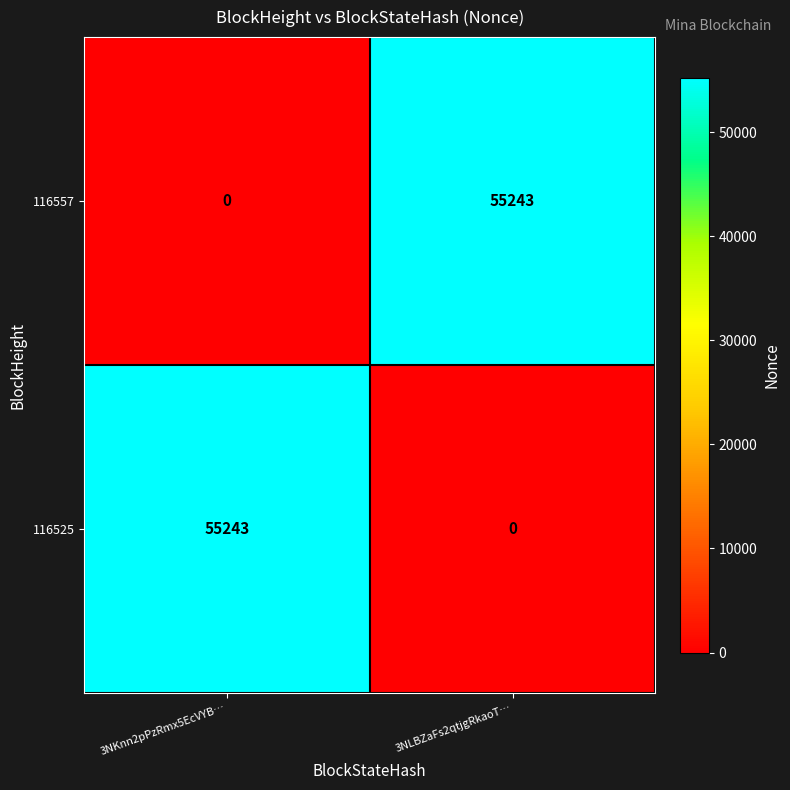

What is the spread (max minus min) of values at 3NLBZaFs2qtjgRkaoT…?

55243